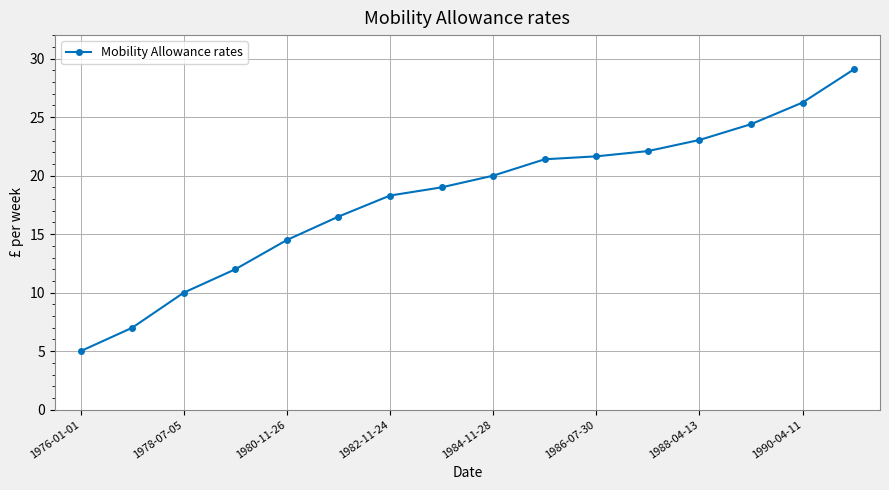

What is the difference between the maximum and minimum values?

24.1